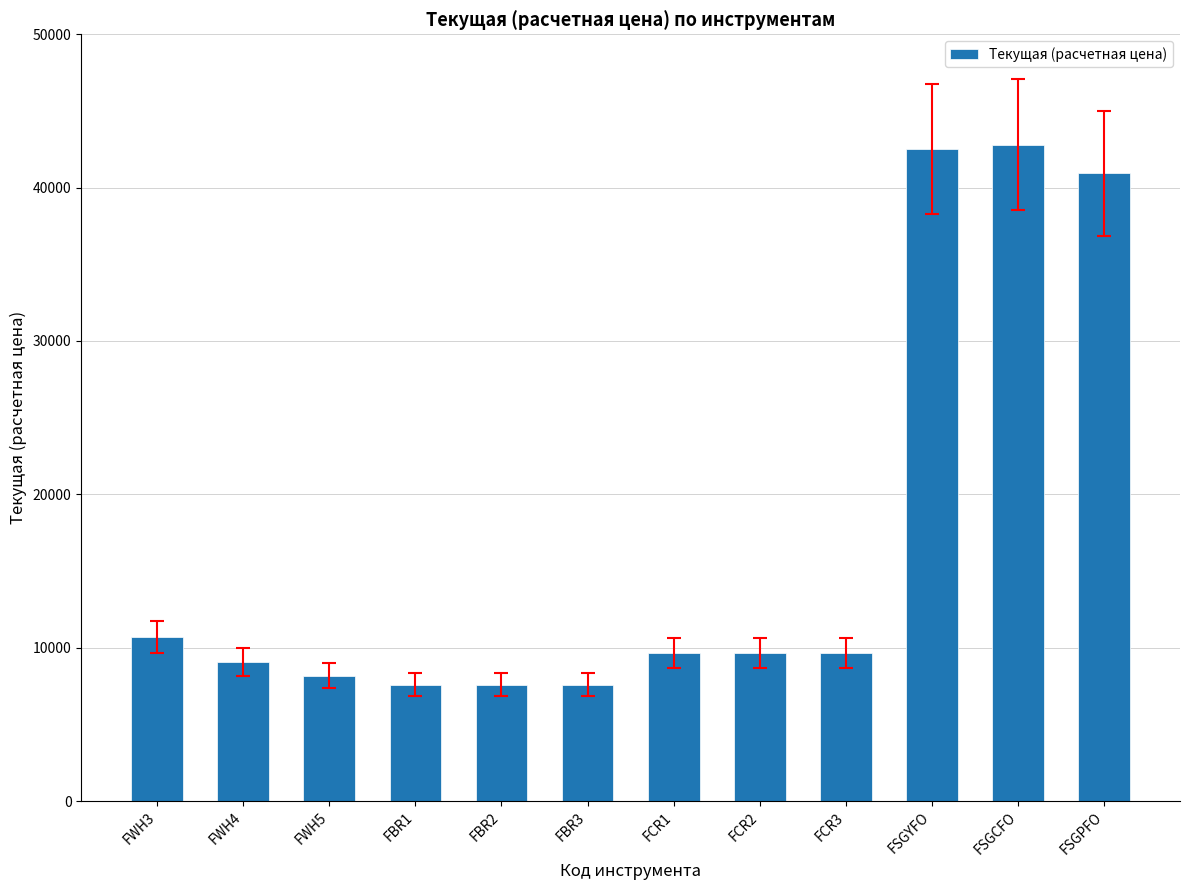

What is the average value?

17161.2